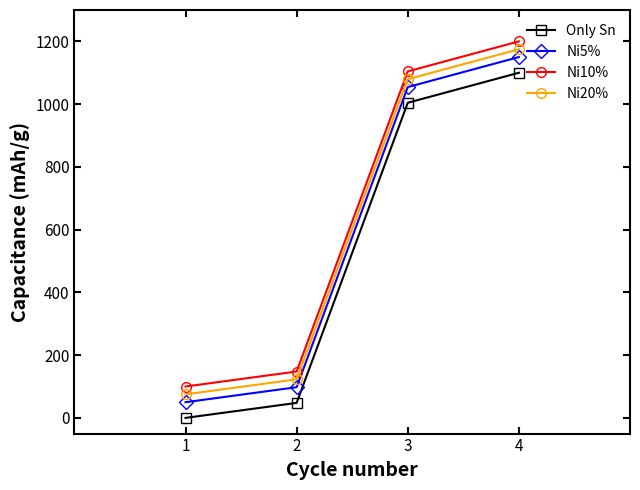

True or false: Ni20% and Ni10% intersect in this chart.

False